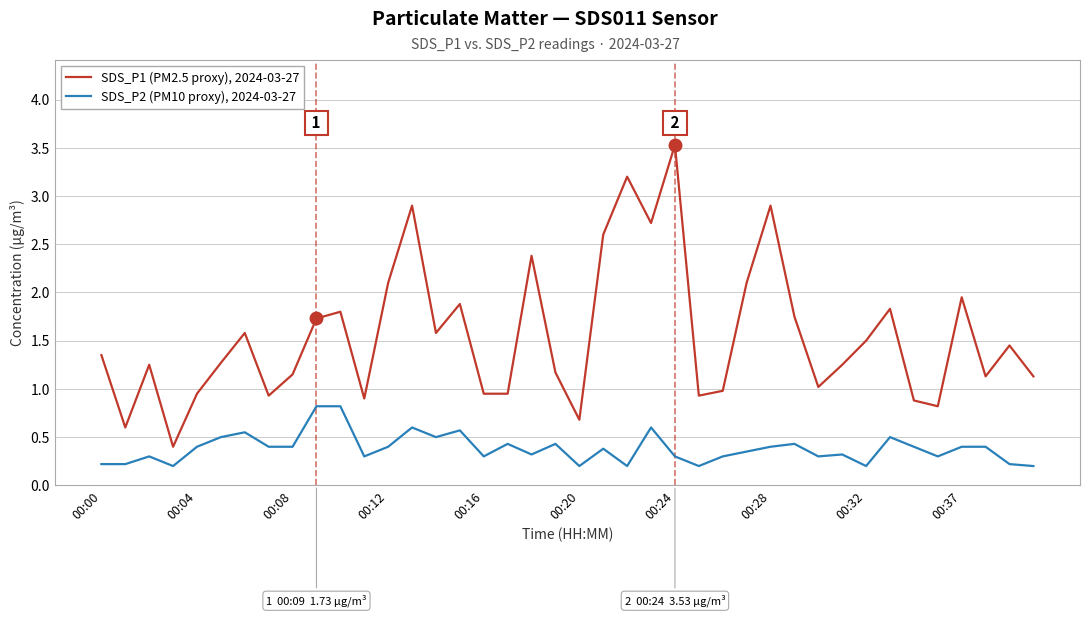

Which series has the widest spread of values?

SDS_P1 (PM2.5 proxy), 2024-03-27